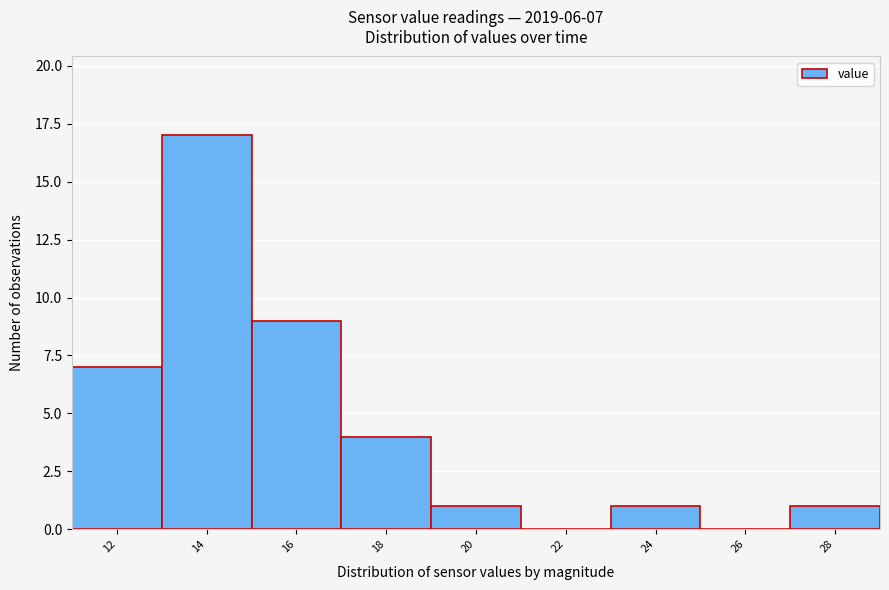

Reading left to right, what are all the values shown in this chart?

12=7	14=17	16=9	18=4	20=1	22=0	24=1	26=0	28=1